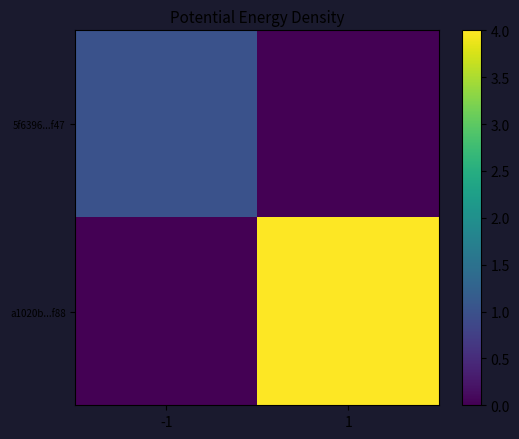

What is the difference between the highest and lowest values at 1?

4